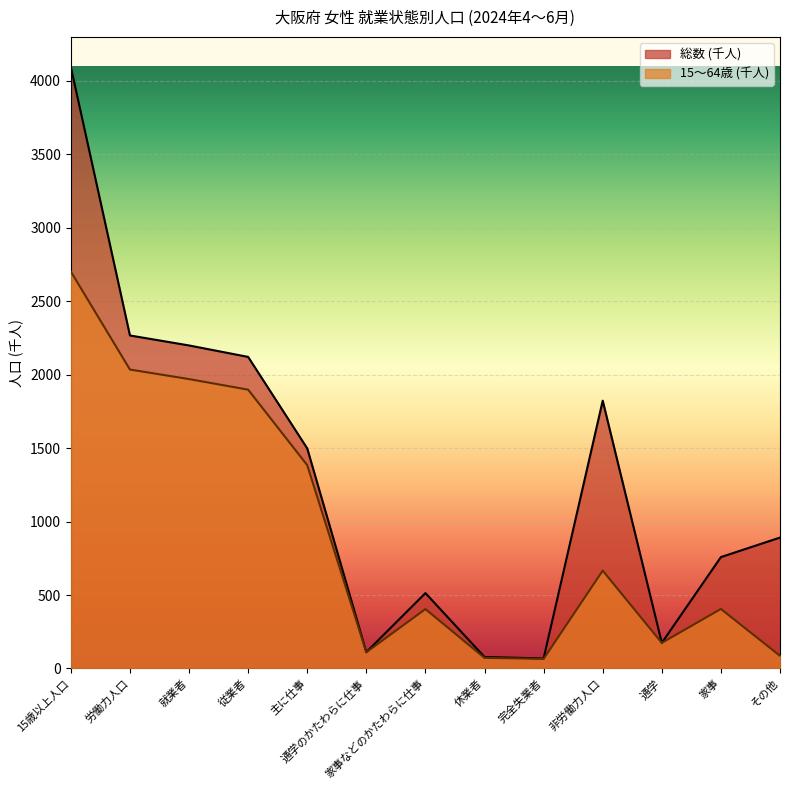

Rank the series by their maximum value, from lowest to highest.

15〜64歳 line, 総数 line